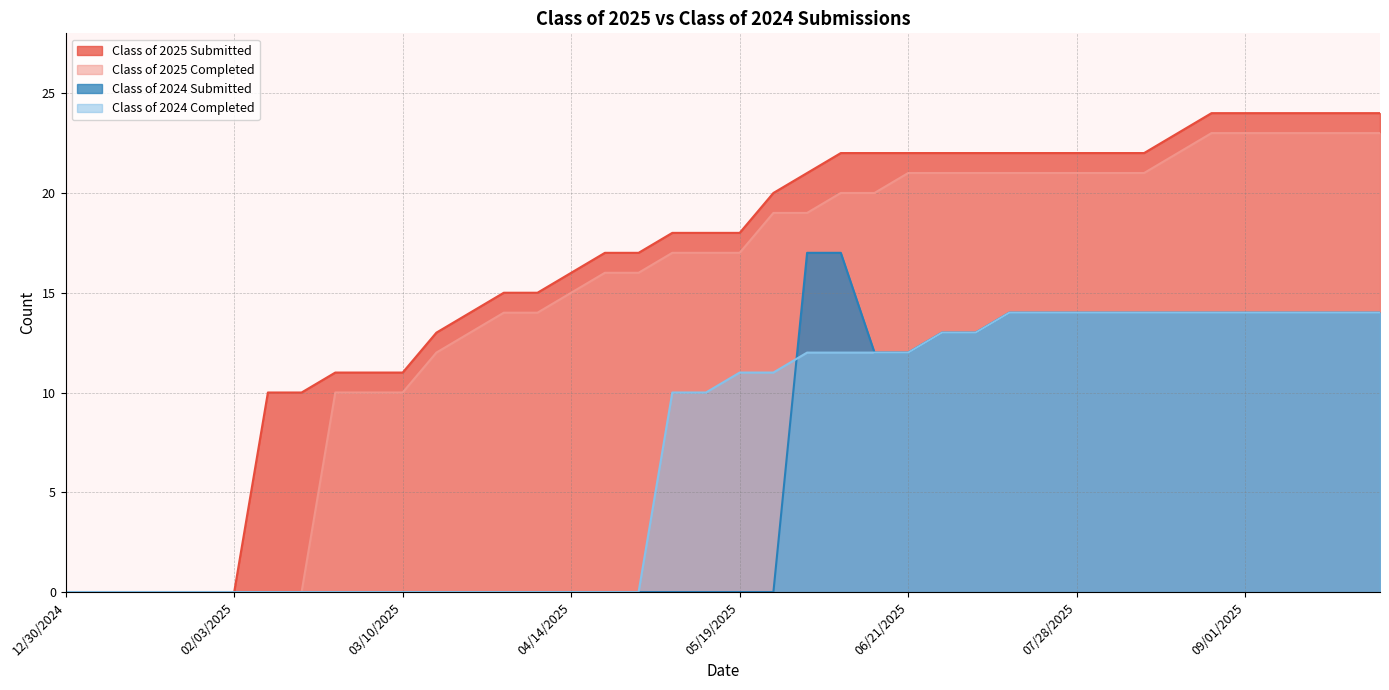

Which series has the widest spread of values?

Class of 2025 Submitted